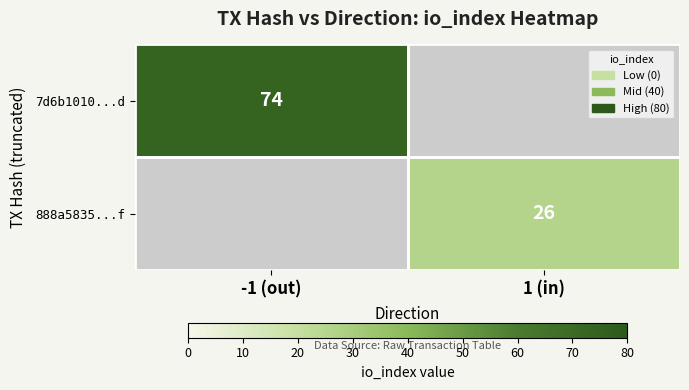

Is the value of 7d6b1010...d at -1 (out) greater than the value of 888a5835...f at 1 (in)?

Yes